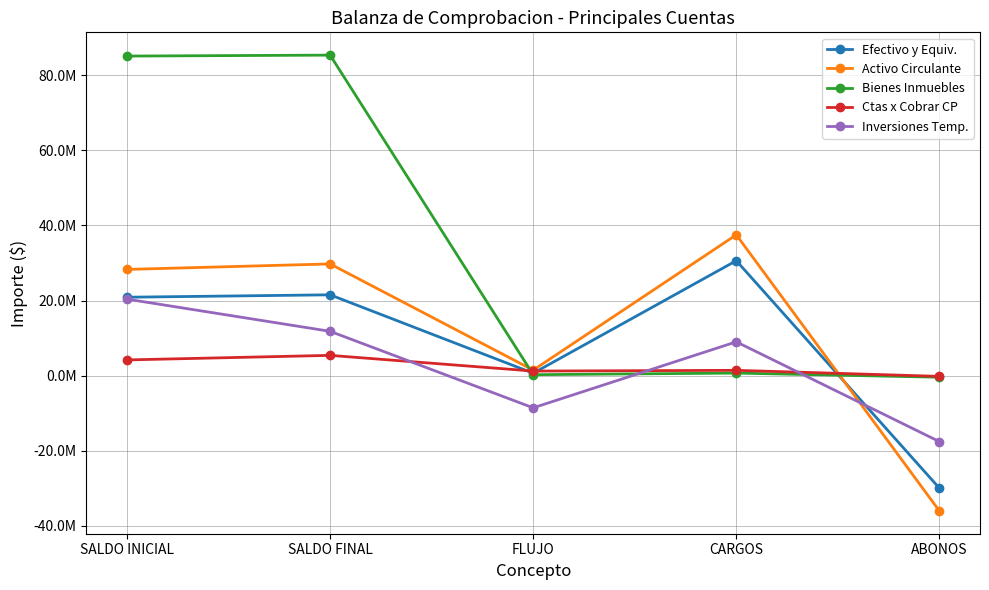

Which has a higher value, SALDO INICIAL or FLUJO?

SALDO INICIAL